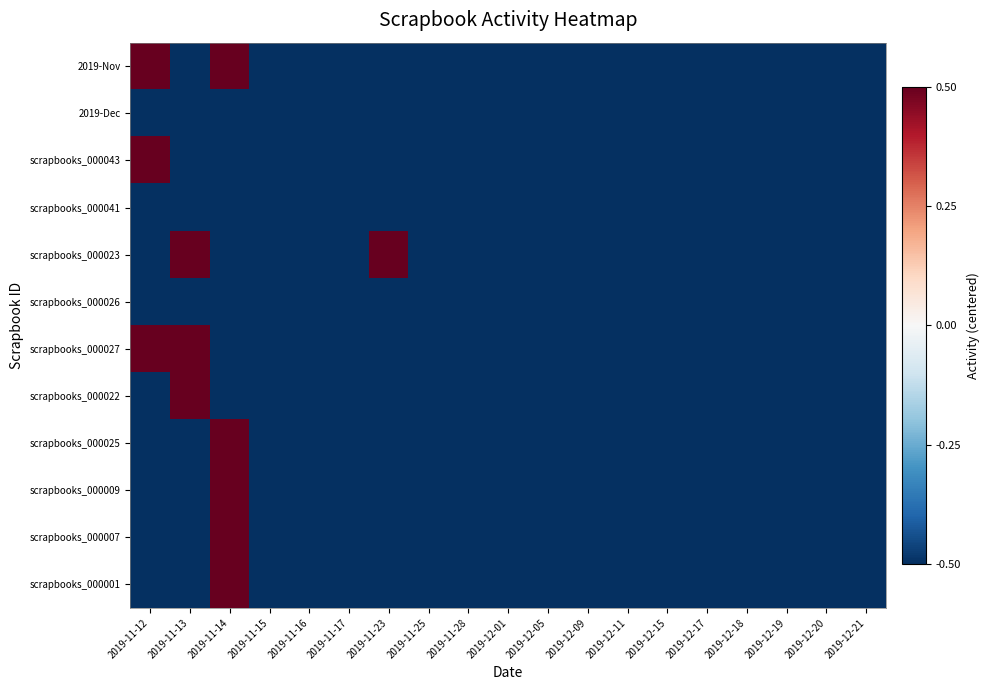

Reading left to right, extract all data points from this chart.

2019-Nov: 2019-11-12=0.5	2019-11-13=-0.5	2019-11-14=0.5	2019-11-15=-0.5	2019-11-16=-0.5	2019-11-17=-0.5	2019-11-23=-0.5	2019-11-25=-0.5	2019-11-28=-0.5	2019-12-01=-0.5	2019-12-05=-0.5	2019-12-09=-0.5	2019-12-11=-0.5	2019-12-15=-0.5	2019-12-17=-0.5	2019-12-18=-0.5	2019-12-19=-0.5	2019-12-20=-0.5	2019-12-21=-0.5
2019-Dec: 2019-11-12=-0.5	2019-11-13=-0.5	2019-11-14=-0.5	2019-11-15=-0.5	2019-11-16=-0.5	2019-11-17=-0.5	2019-11-23=-0.5	2019-11-25=-0.5	2019-11-28=-0.5	2019-12-01=-0.5	2019-12-05=-0.5	2019-12-09=-0.5	2019-12-11=-0.5	2019-12-15=-0.5	2019-12-17=-0.5	2019-12-18=-0.5	2019-12-19=-0.5	2019-12-20=-0.5	2019-12-21=-0.5
scrapbooks_000043: 2019-11-12=0.5	2019-11-13=-0.5	2019-11-14=-0.5	2019-11-15=-0.5	2019-11-16=-0.5	2019-11-17=-0.5	2019-11-23=-0.5	2019-11-25=-0.5	2019-11-28=-0.5	2019-12-01=-0.5	2019-12-05=-0.5	2019-12-09=-0.5	2019-12-11=-0.5	2019-12-15=-0.5	2019-12-17=-0.5	2019-12-18=-0.5	2019-12-19=-0.5	2019-12-20=-0.5	2019-12-21=-0.5
scrapbooks_000041: 2019-11-12=-0.5	2019-11-13=-0.5	2019-11-14=-0.5	2019-11-15=-0.5	2019-11-16=-0.5	2019-11-17=-0.5	2019-11-23=-0.5	2019-11-25=-0.5	2019-11-28=-0.5	2019-12-01=-0.5	2019-12-05=-0.5	2019-12-09=-0.5	2019-12-11=-0.5	2019-12-15=-0.5	2019-12-17=-0.5	2019-12-18=-0.5	2019-12-19=-0.5	2019-12-20=-0.5	2019-12-21=-0.5
scrapbooks_000023: 2019-11-12=-0.5	2019-11-13=0.5	2019-11-14=-0.5	2019-11-15=-0.5	2019-11-16=-0.5	2019-11-17=-0.5	2019-11-23=0.5	2019-11-25=-0.5	2019-11-28=-0.5	2019-12-01=-0.5	2019-12-05=-0.5	2019-12-09=-0.5	2019-12-11=-0.5	2019-12-15=-0.5	2019-12-17=-0.5	2019-12-18=-0.5	2019-12-19=-0.5	2019-12-20=-0.5	2019-12-21=-0.5
scrapbooks_000026: 2019-11-12=-0.5	2019-11-13=-0.5	2019-11-14=-0.5	2019-11-15=-0.5	2019-11-16=-0.5	2019-11-17=-0.5	2019-11-23=-0.5	2019-11-25=-0.5	2019-11-28=-0.5	2019-12-01=-0.5	2019-12-05=-0.5	2019-12-09=-0.5	2019-12-11=-0.5	2019-12-15=-0.5	2019-12-17=-0.5	2019-12-18=-0.5	2019-12-19=-0.5	2019-12-20=-0.5	2019-12-21=-0.5
scrapbooks_000027: 2019-11-12=0.5	2019-11-13=0.5	2019-11-14=-0.5	2019-11-15=-0.5	2019-11-16=-0.5	2019-11-17=-0.5	2019-11-23=-0.5	2019-11-25=-0.5	2019-11-28=-0.5	2019-12-01=-0.5	2019-12-05=-0.5	2019-12-09=-0.5	2019-12-11=-0.5	2019-12-15=-0.5	2019-12-17=-0.5	2019-12-18=-0.5	2019-12-19=-0.5	2019-12-20=-0.5	2019-12-21=-0.5
scrapbooks_000022: 2019-11-12=-0.5	2019-11-13=0.5	2019-11-14=-0.5	2019-11-15=-0.5	2019-11-16=-0.5	2019-11-17=-0.5	2019-11-23=-0.5	2019-11-25=-0.5	2019-11-28=-0.5	2019-12-01=-0.5	2019-12-05=-0.5	2019-12-09=-0.5	2019-12-11=-0.5	2019-12-15=-0.5	2019-12-17=-0.5	2019-12-18=-0.5	2019-12-19=-0.5	2019-12-20=-0.5	2019-12-21=-0.5
scrapbooks_000025: 2019-11-12=-0.5	2019-11-13=-0.5	2019-11-14=0.5	2019-11-15=-0.5	2019-11-16=-0.5	2019-11-17=-0.5	2019-11-23=-0.5	2019-11-25=-0.5	2019-11-28=-0.5	2019-12-01=-0.5	2019-12-05=-0.5	2019-12-09=-0.5	2019-12-11=-0.5	2019-12-15=-0.5	2019-12-17=-0.5	2019-12-18=-0.5	2019-12-19=-0.5	2019-12-20=-0.5	2019-12-21=-0.5
scrapbooks_000009: 2019-11-12=-0.5	2019-11-13=-0.5	2019-11-14=0.5	2019-11-15=-0.5	2019-11-16=-0.5	2019-11-17=-0.5	2019-11-23=-0.5	2019-11-25=-0.5	2019-11-28=-0.5	2019-12-01=-0.5	2019-12-05=-0.5	2019-12-09=-0.5	2019-12-11=-0.5	2019-12-15=-0.5	2019-12-17=-0.5	2019-12-18=-0.5	2019-12-19=-0.5	2019-12-20=-0.5	2019-12-21=-0.5
scrapbooks_000007: 2019-11-12=-0.5	2019-11-13=-0.5	2019-11-14=0.5	2019-11-15=-0.5	2019-11-16=-0.5	2019-11-17=-0.5	2019-11-23=-0.5	2019-11-25=-0.5	2019-11-28=-0.5	2019-12-01=-0.5	2019-12-05=-0.5	2019-12-09=-0.5	2019-12-11=-0.5	2019-12-15=-0.5	2019-12-17=-0.5	2019-12-18=-0.5	2019-12-19=-0.5	2019-12-20=-0.5	2019-12-21=-0.5
scrapbooks_000001: 2019-11-12=-0.5	2019-11-13=-0.5	2019-11-14=0.5	2019-11-15=-0.5	2019-11-16=-0.5	2019-11-17=-0.5	2019-11-23=-0.5	2019-11-25=-0.5	2019-11-28=-0.5	2019-12-01=-0.5	2019-12-05=-0.5	2019-12-09=-0.5	2019-12-11=-0.5	2019-12-15=-0.5	2019-12-17=-0.5	2019-12-18=-0.5	2019-12-19=-0.5	2019-12-20=-0.5	2019-12-21=-0.5